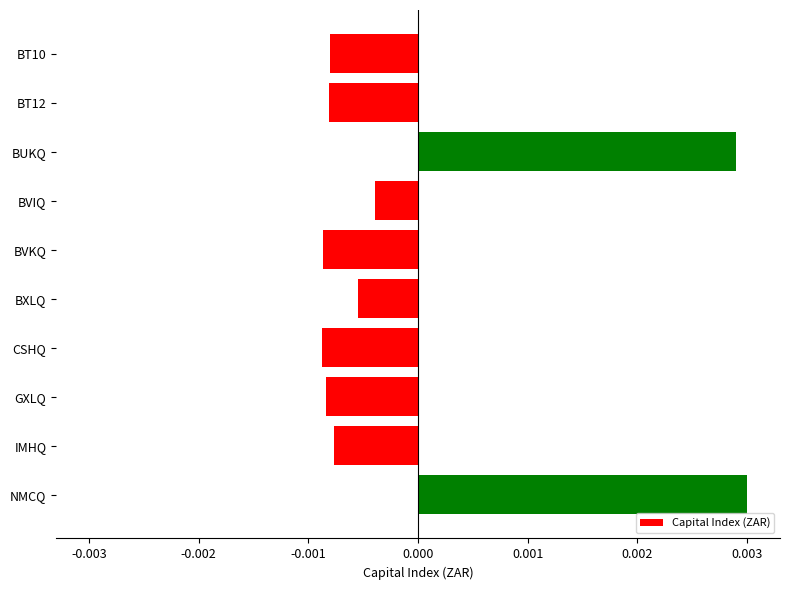

Are the bars horizontal?

Yes